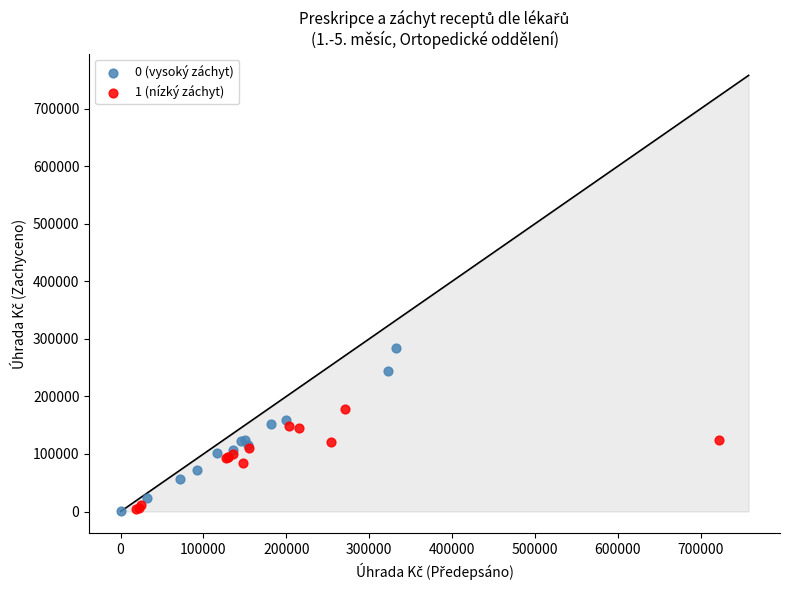

Which series has the widest spread of Y values?

0 (vysoký záchyt)